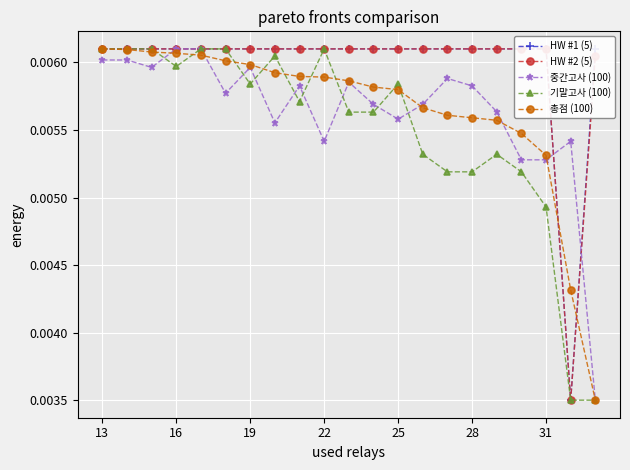

What is the label of the 1st point from the left?

13